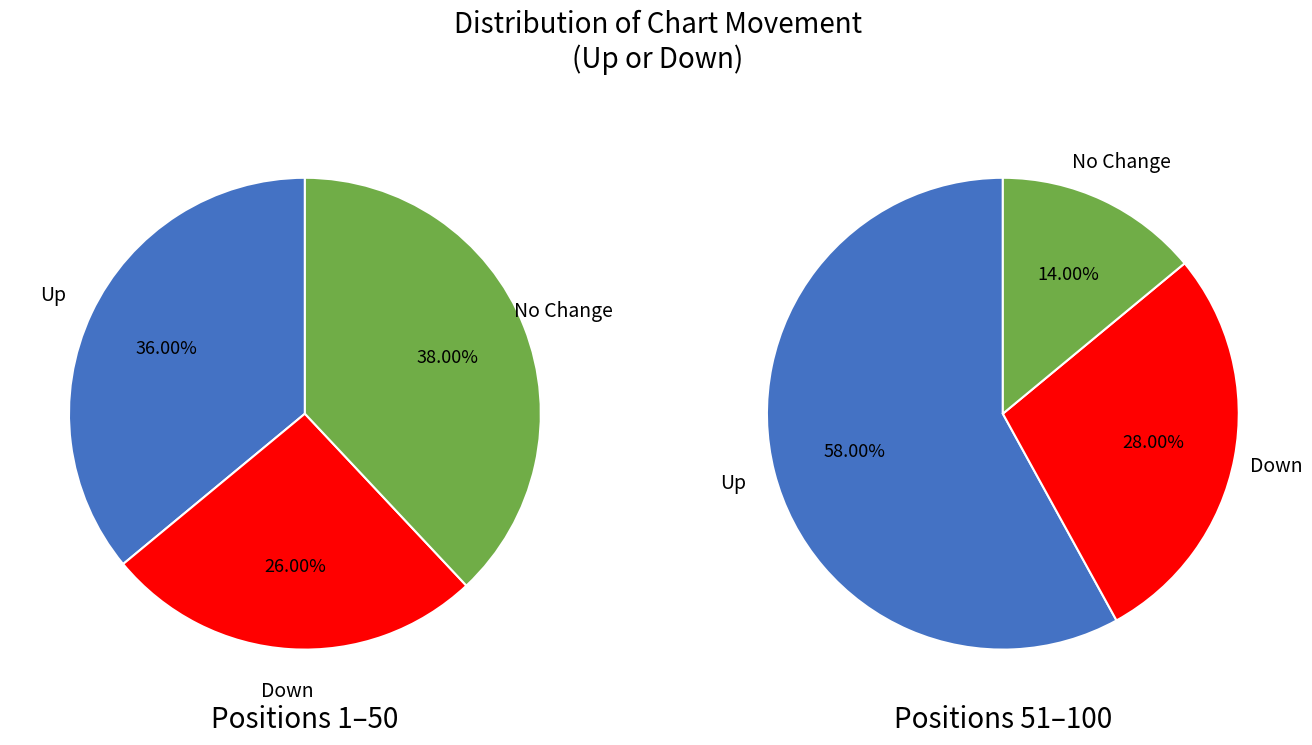

How many slices are in this pie chart?

3